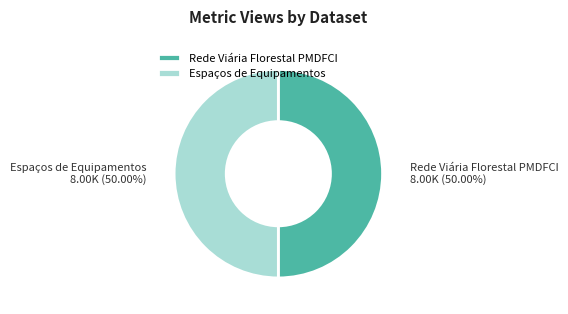

What is the ratio of the value at Espaços de Equipamentos to the value at Rede Viária Florestal PMDFCI?

1.0